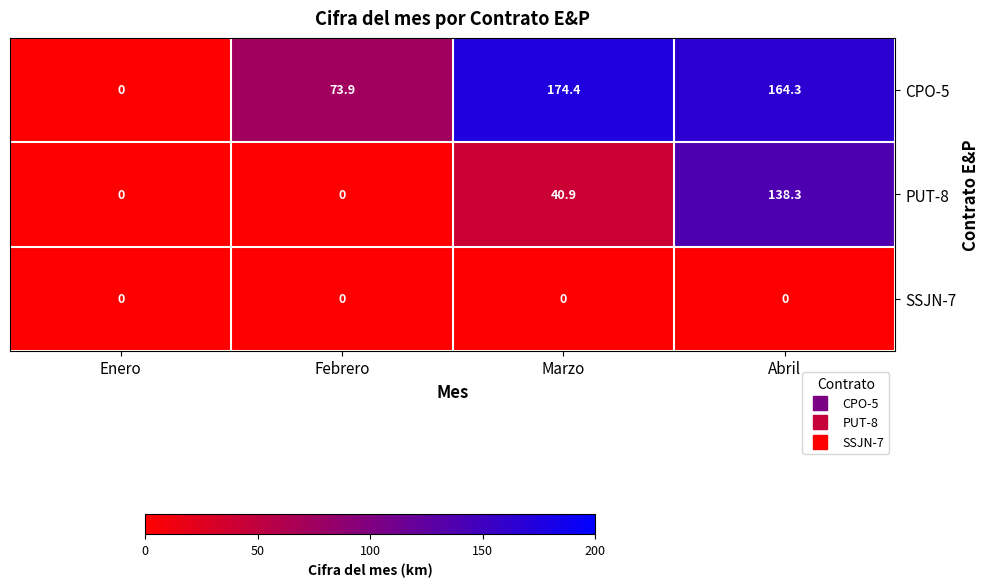

What is the sum of all CPO-5 values?

412.6